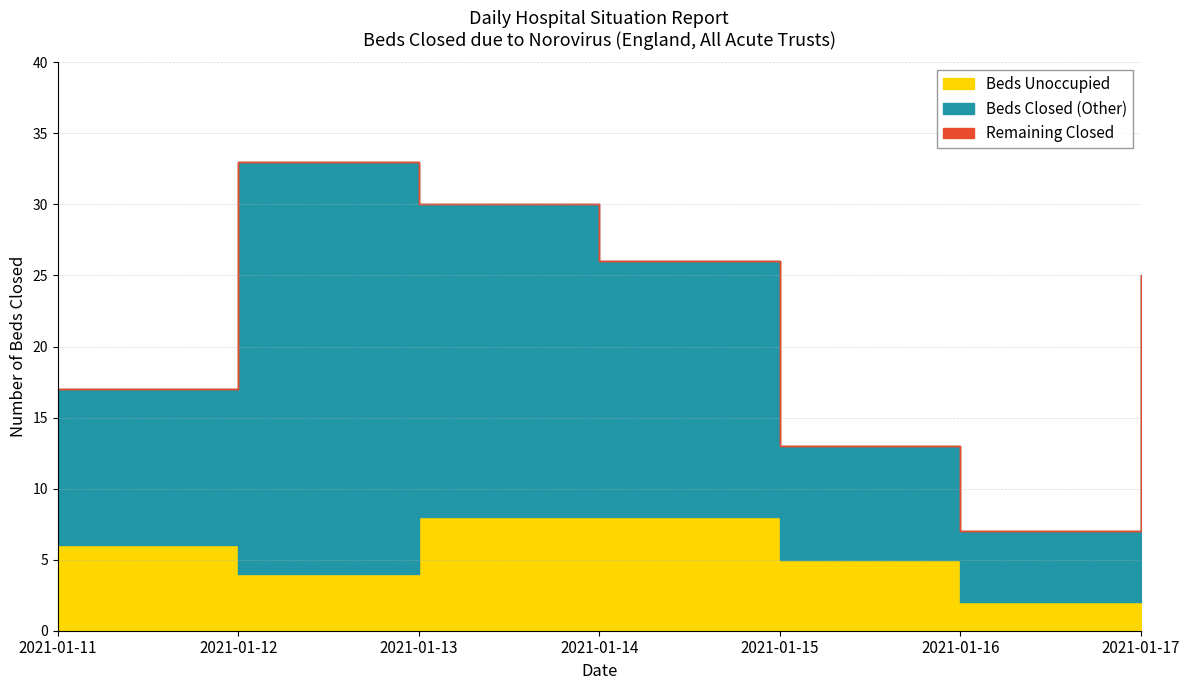

True or false: Beds Closed (Unoccupied) and Total Beds Closed cross at least once.

False